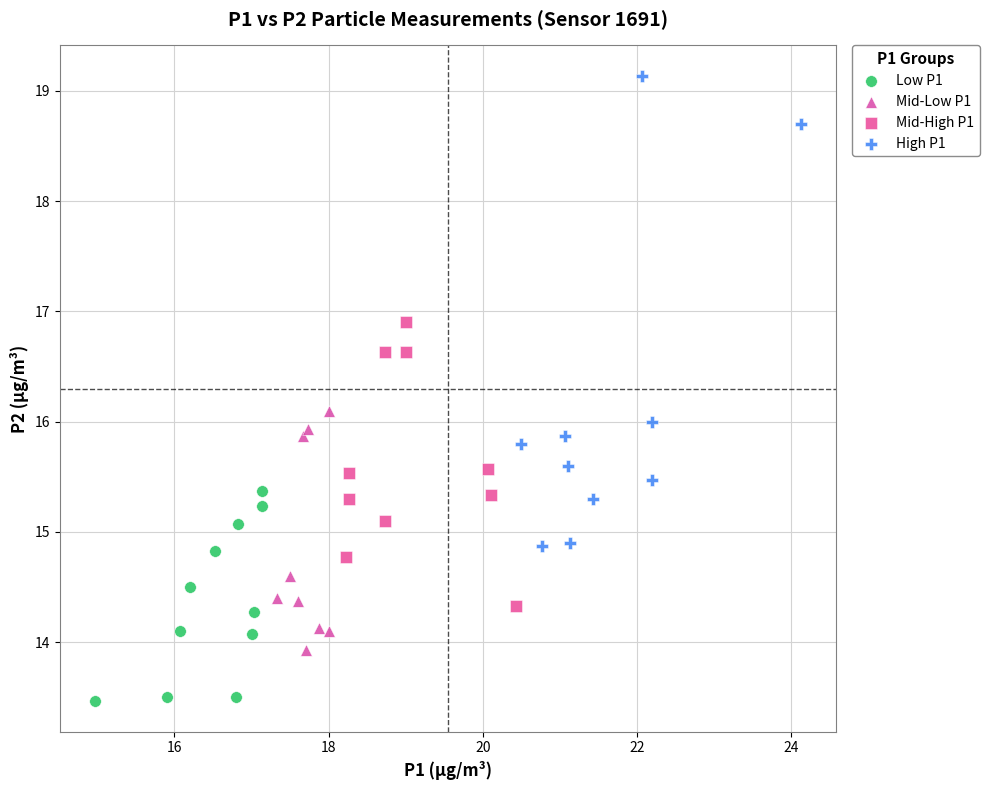

Which series reaches the maximum Y coordinate?

High P1